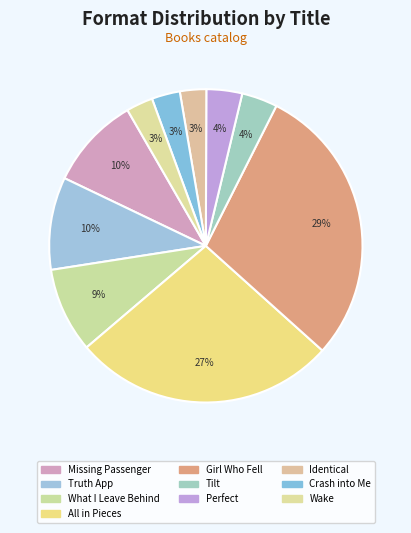

True or false: Wake accounts for 3% of the total.

True